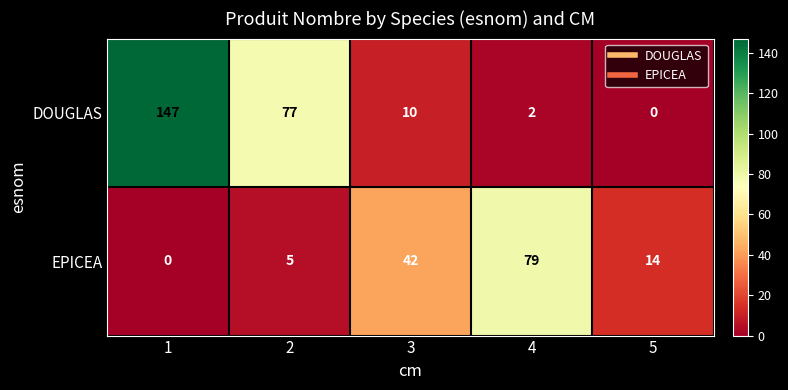

List the series in order of their overall mean, lowest first.

EPICEA, DOUGLAS